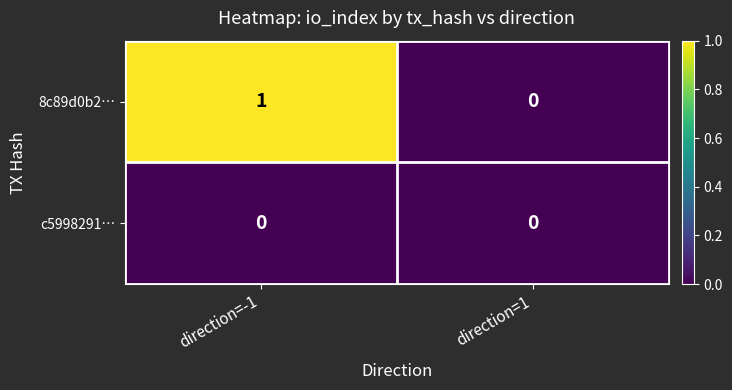

Rank the series by their maximum value, from highest to lowest.

8c89d0b2…, c5998291…